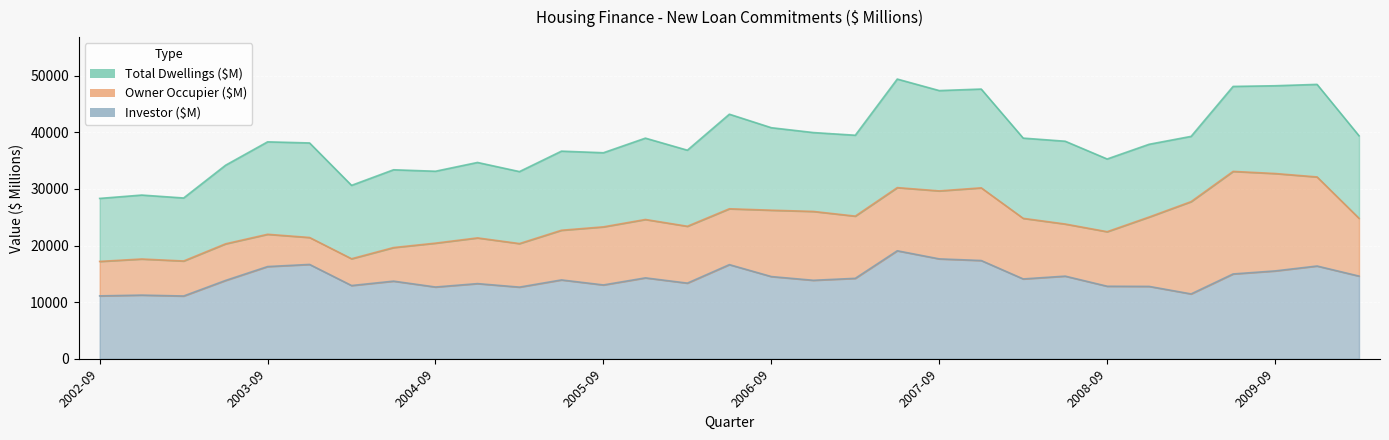

Reading left to right, extract all data points from this chart.

Owner Occupier (Total, $M): 17204.3	17631.3	17279.2	20315.9	21997.7	21430.1	17676.0	19653.0	20433.8	21360.1	20357.3	22708.6	23310.0	24610.6	23415.9	26503.5	26250.4	26034.2	25206.9	30241.2	29661.9	30200.7	24814.0	23810.7	22453.9	25045.0	27766.6	33104.5	32730.5	32127.2	24817.6
Investor ($M): 11116.6	11254.6	11096.4	13847.5	16296.7	16673.0	12946.2	13722.5	12684.5	13284.2	12666.7	13936.6	13050.5	14299.4	13372.0	16637.2	14529.3	13873.2	14217.8	19084.0	17654.8	17362.8	14111.9	14606.2	12821.9	12791.9	11463.7	14991.7	15526.1	16393.6	14613.7
Total Dwellings ($M): 28333.2	28924.7	28408.6	34199.7	38325.9	38130.1	30639.6	33391.7	33133.5	34685.0	33071.7	36681.0	36401.0	38979.8	36849.5	43207.7	40822.3	39967.2	39491.2	49413.2	47381.3	47648.7	38984.7	38435.8	35298.2	37895.9	39292.6	48114.1	48233.9	48475.3	39399.0